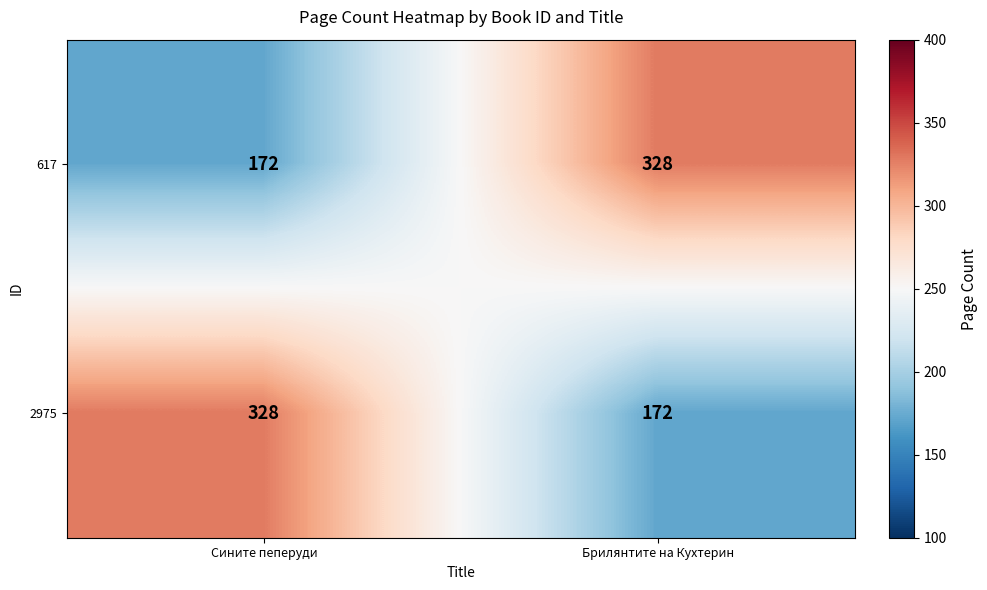

The 2975 series shows 172 at Брилянтите на Кухтерин. True or false?

True